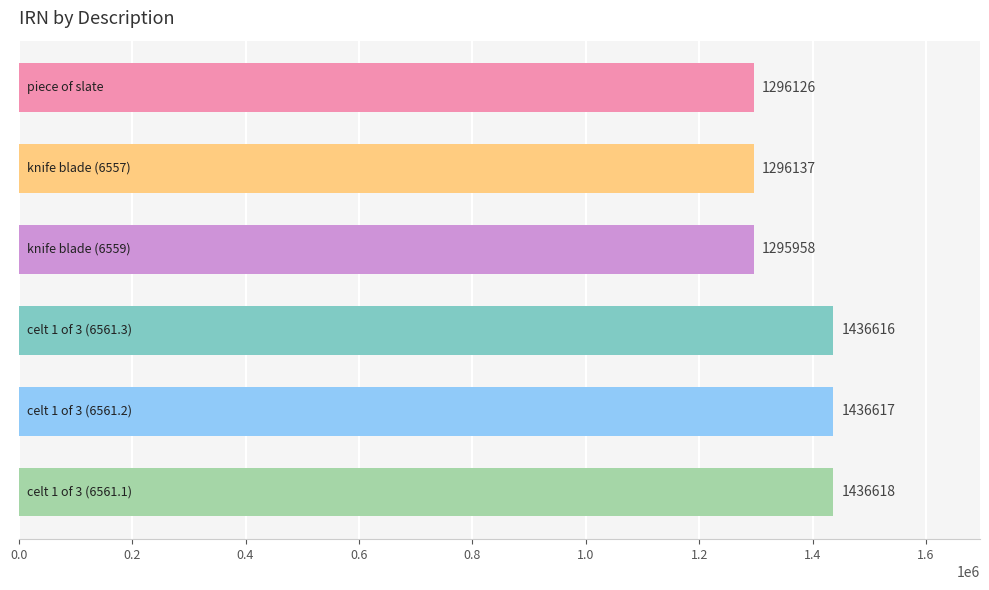

What is the value of the 6th bar from the top?

1436618